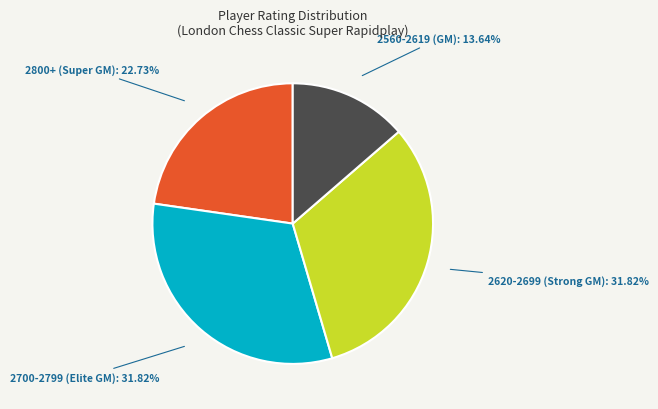

What is the smallest slice in the pie chart?

2560-2619 (GM)